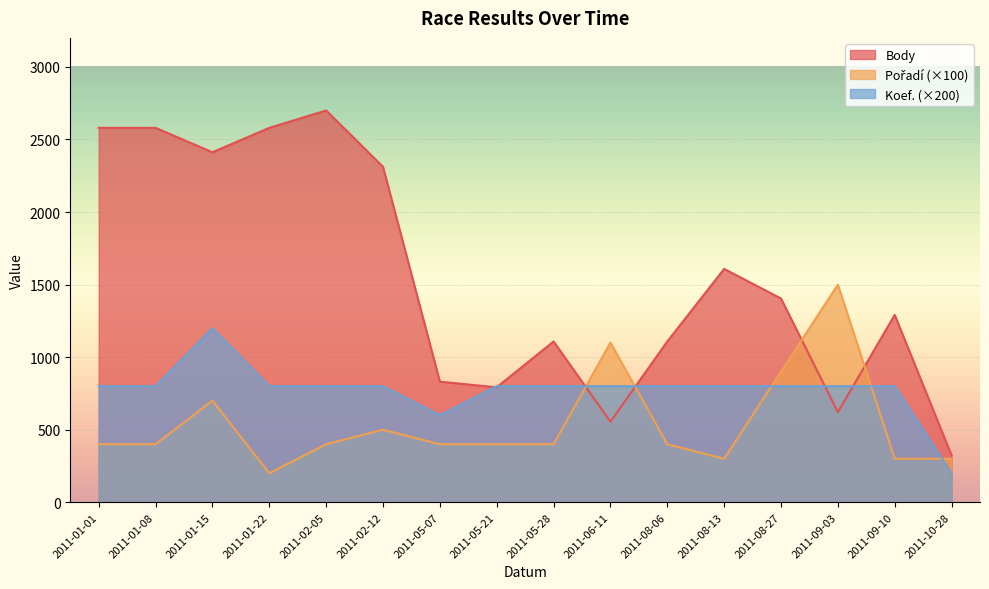

What is the label of the 8th point from the left?

2011-05-21